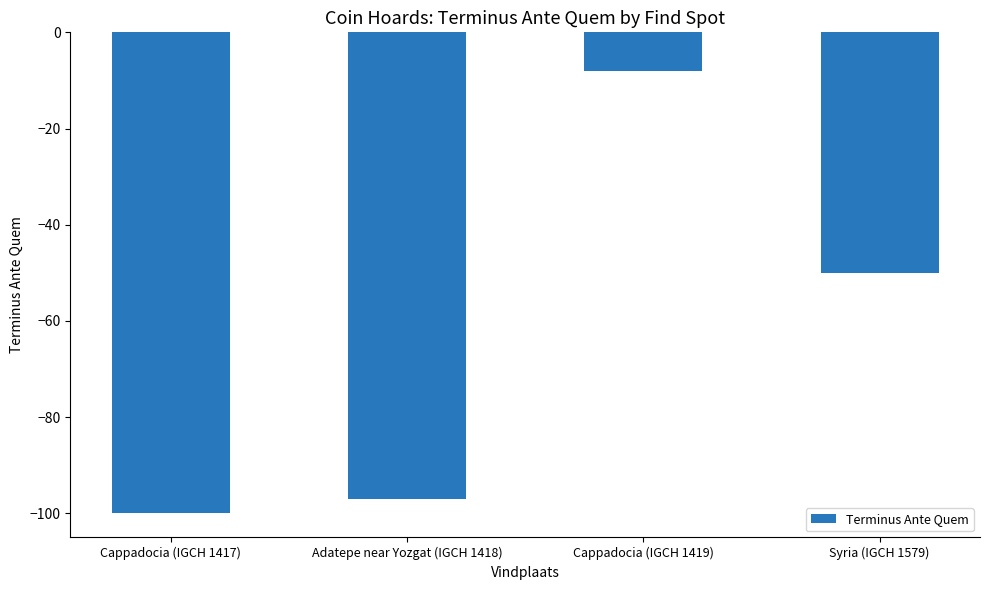

What is the maximum value shown in the chart?

-8